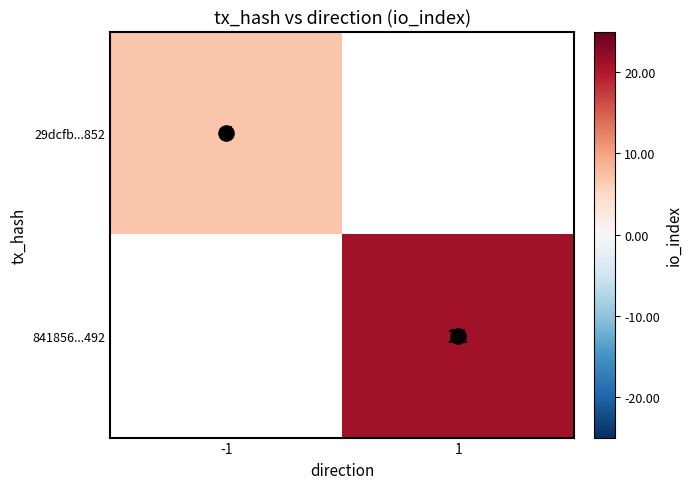

Is the value of 29dcfb...852 at -1 greater than the value of 841856...492 at -1?

No